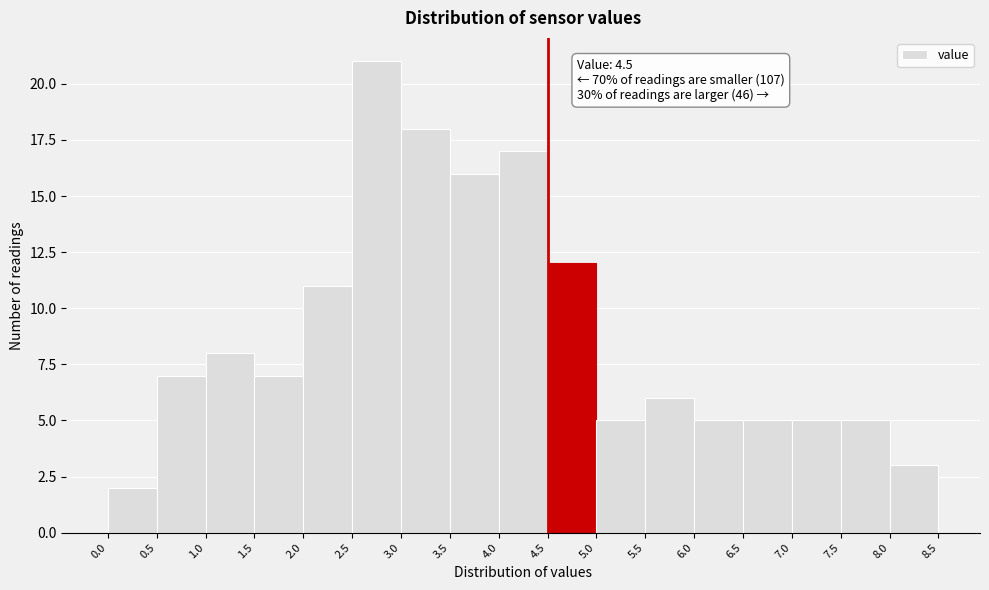

Which range on the x-axis has the tallest bar?

2.5 to 3.0